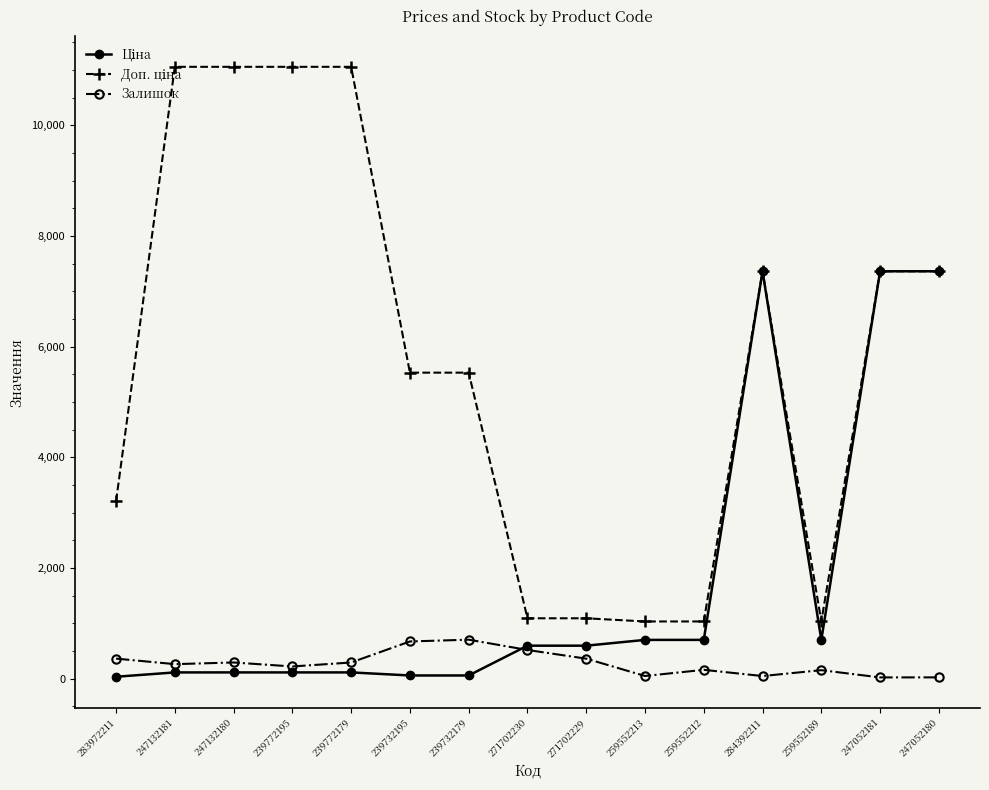

What is the difference between the Залишок values at 259552213 and 247052181?

26.0